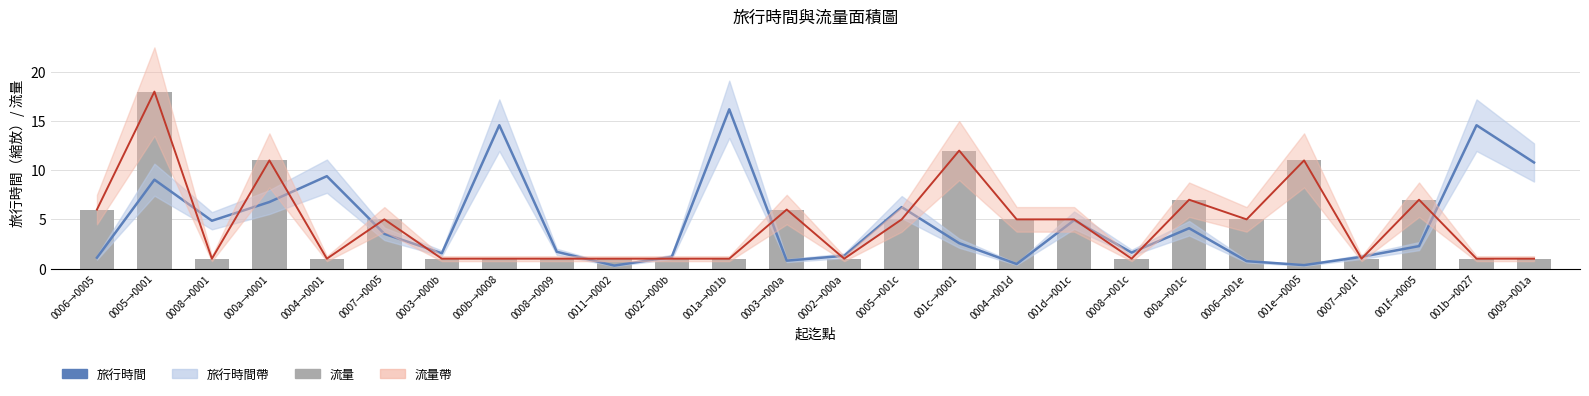

Is the value of 旅行時間 at 000b→0008 greater than the value of 流量 at 0003→000a?

Yes